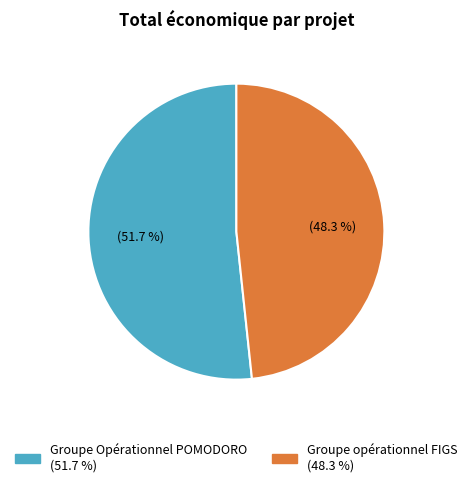

What is the largest slice in the pie chart?

Groupe Opérationnel POMODORO